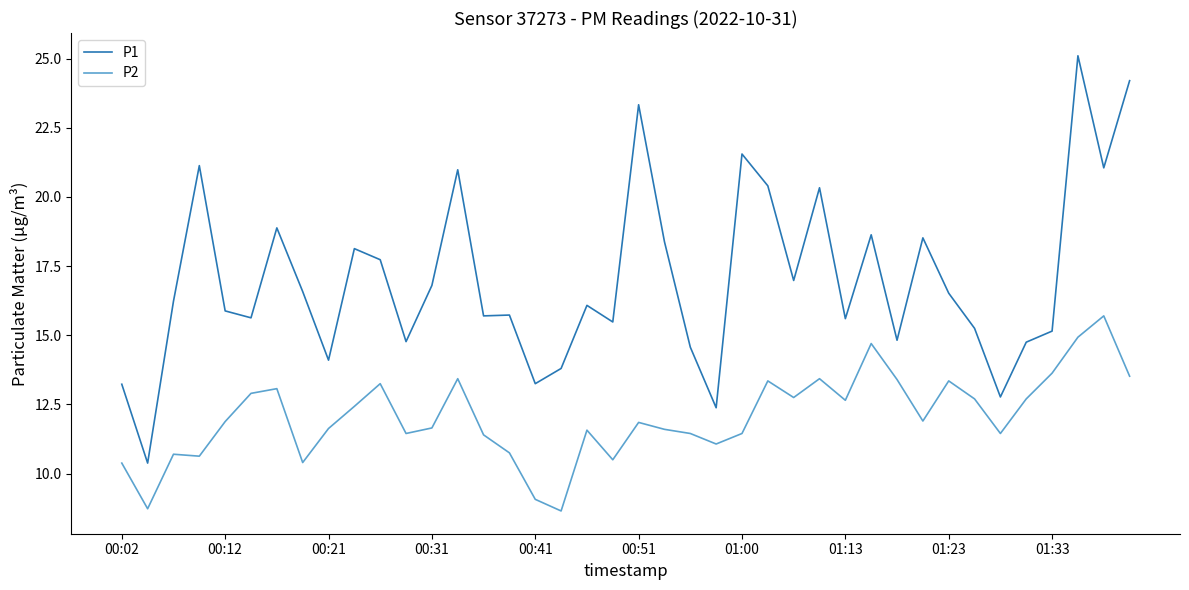

Rank the series by their maximum value, from highest to lowest.

P1, P2